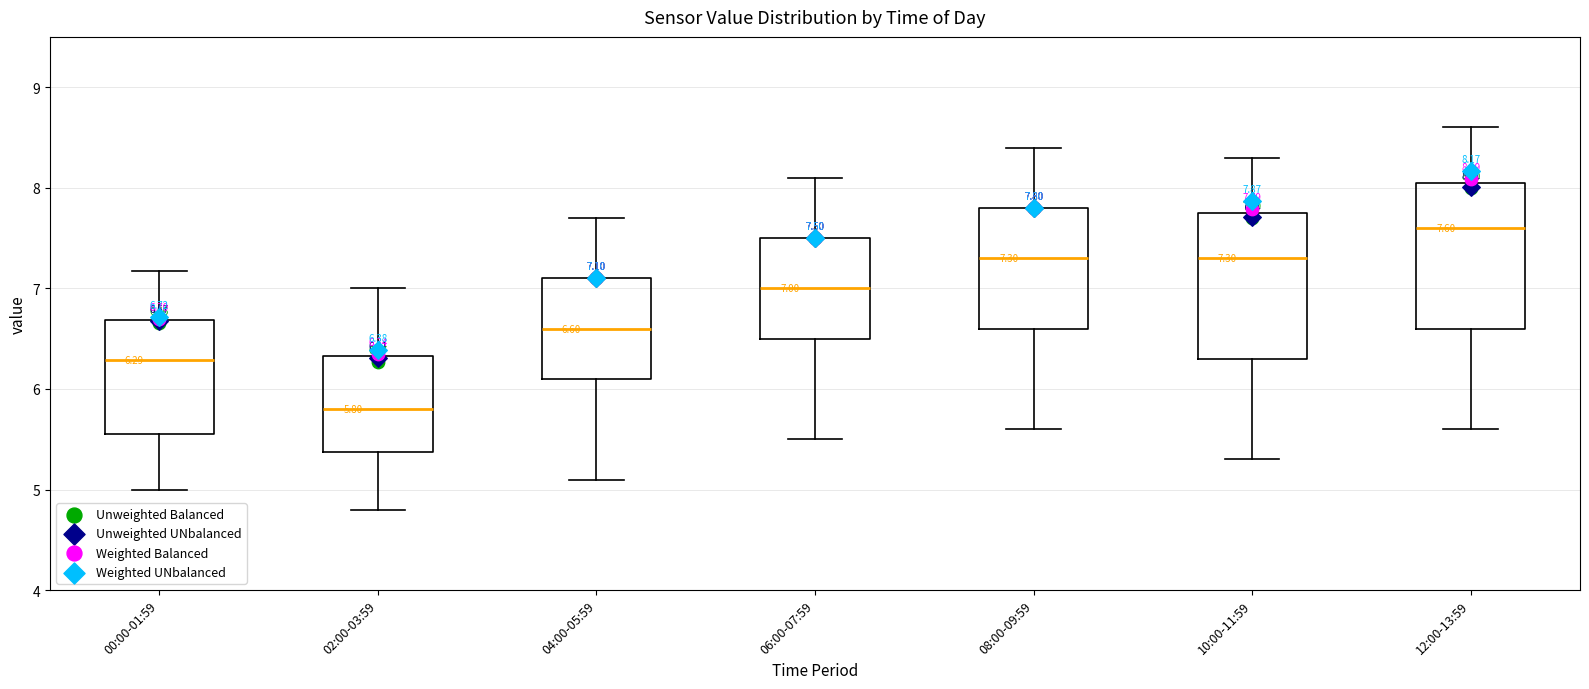

Which box has the lowest median line?

02:00-03:59